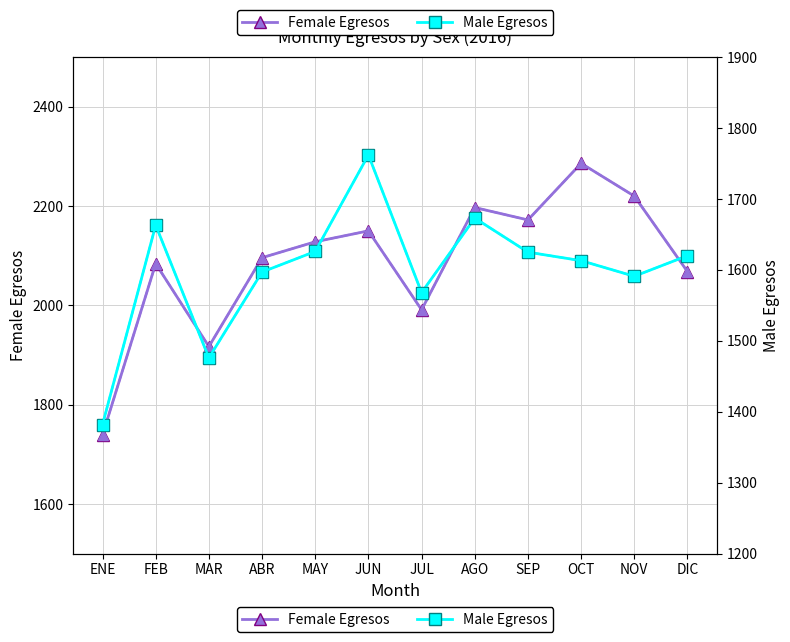

What is the maximum value for Male Egresos?

1762